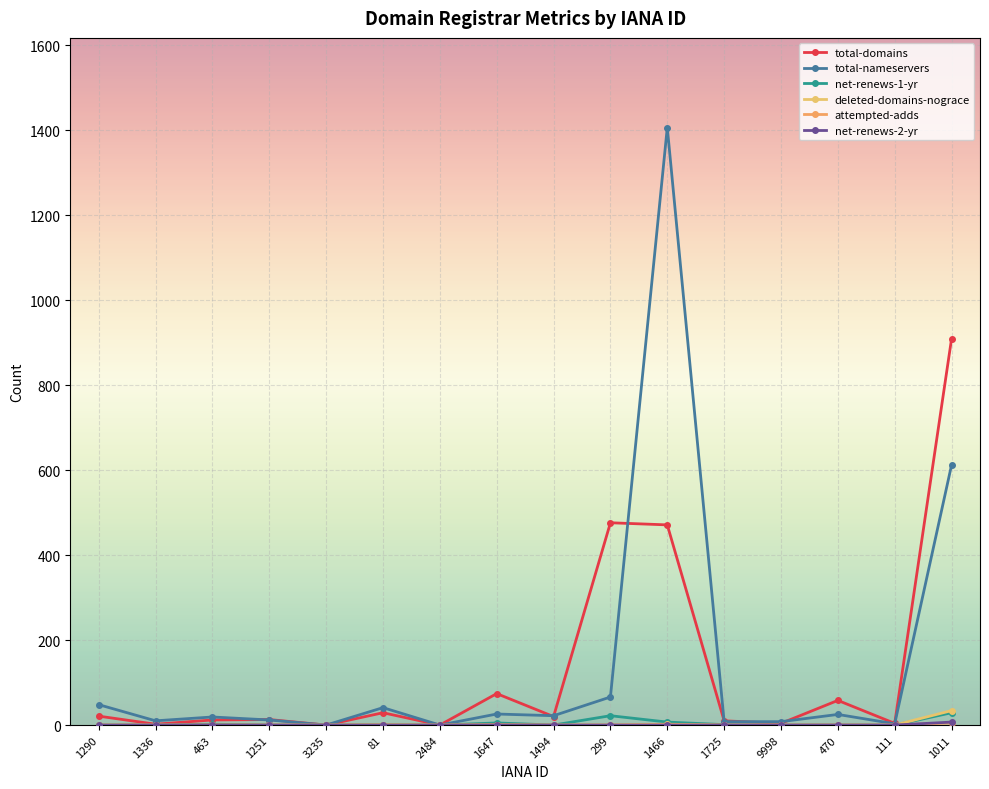

What value does the total-nameservers series have at 1011?

612